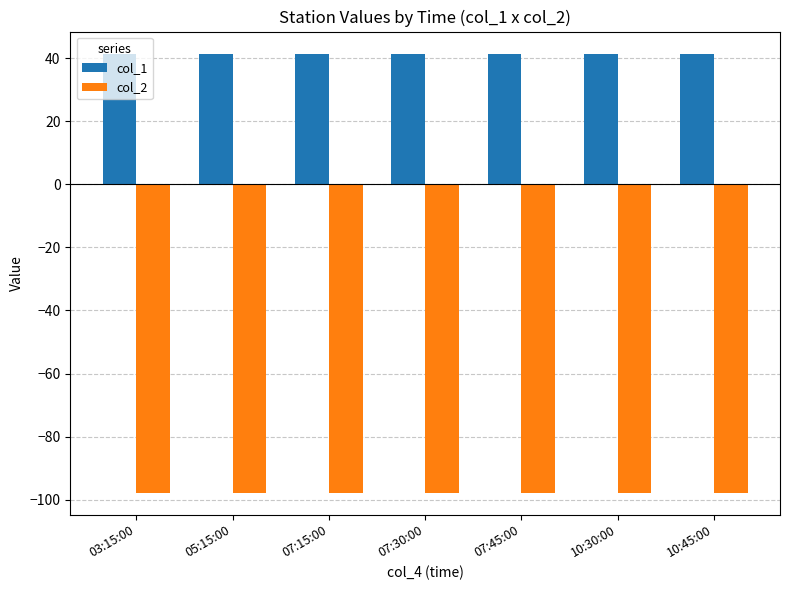

What is the maximum value shown in the chart?

41.4